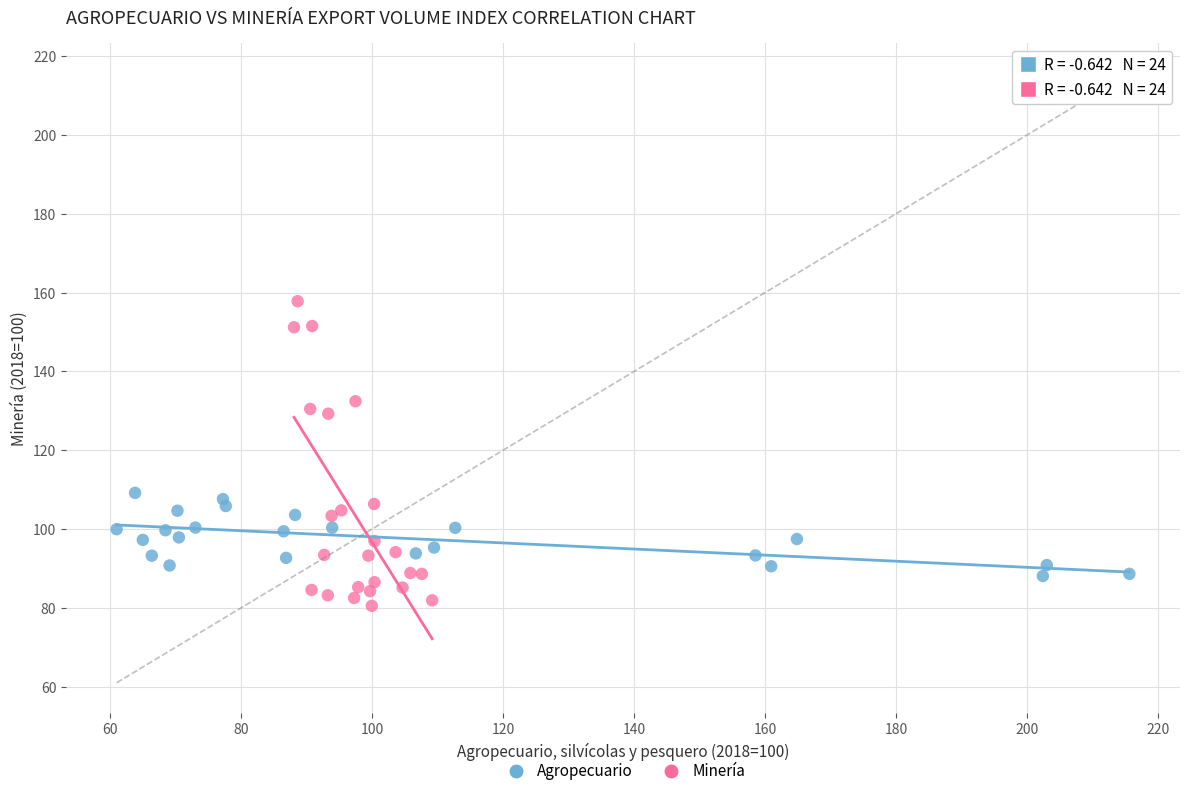

Which series has the largest Y range (max minus min)?

Minería